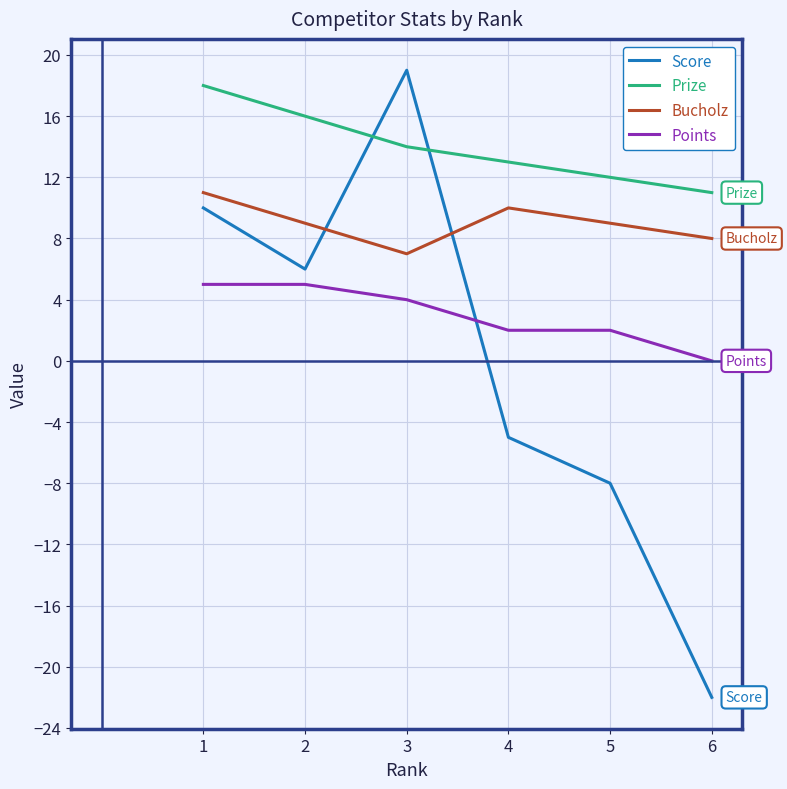

List the labels in order of Score value, largest first.

3, 1, 2, 4, 5, 6